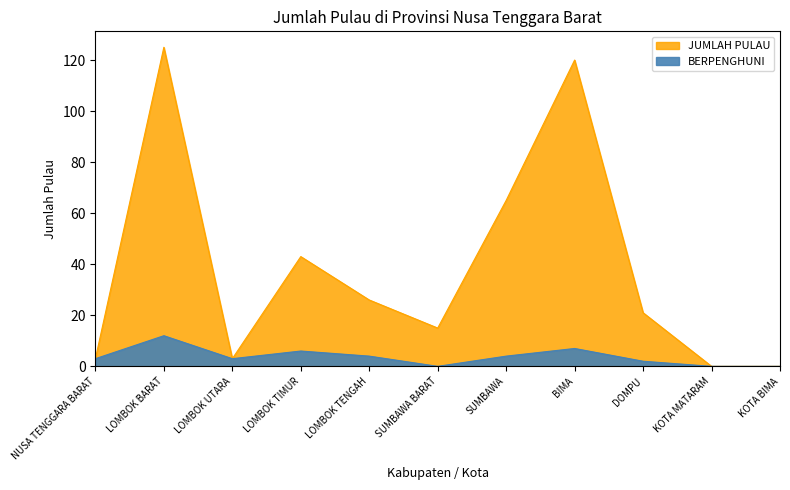

Which series has the largest range (max minus min)?

JUMLAH PULAU